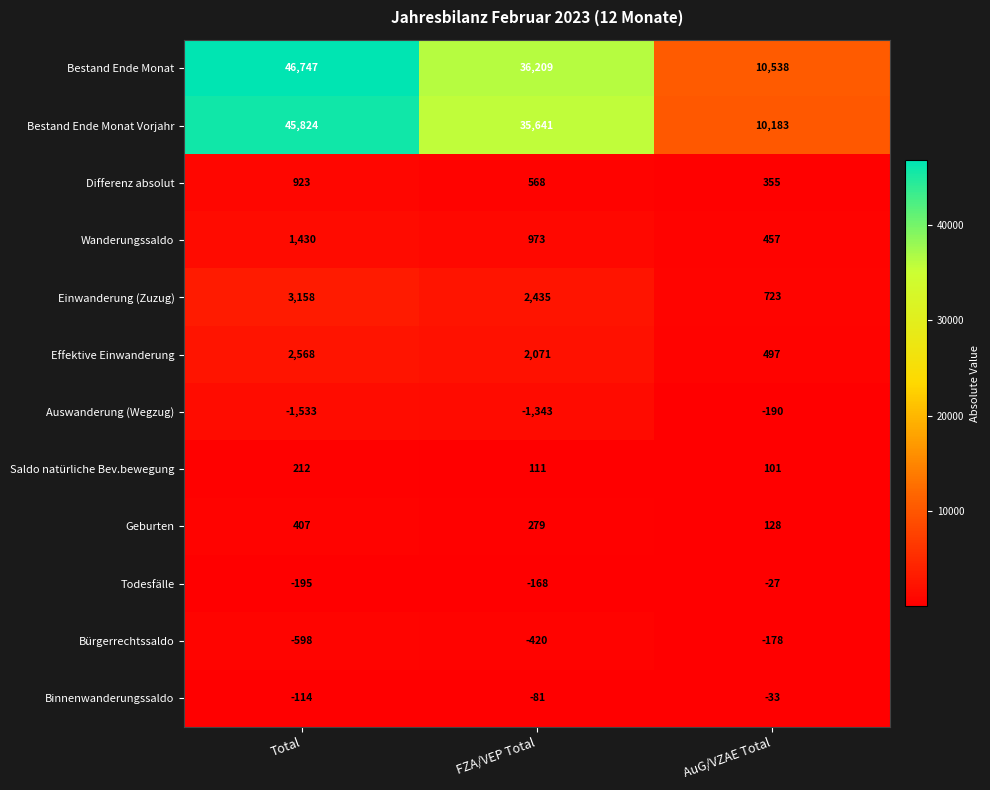

What is the greatest value displayed?

46747